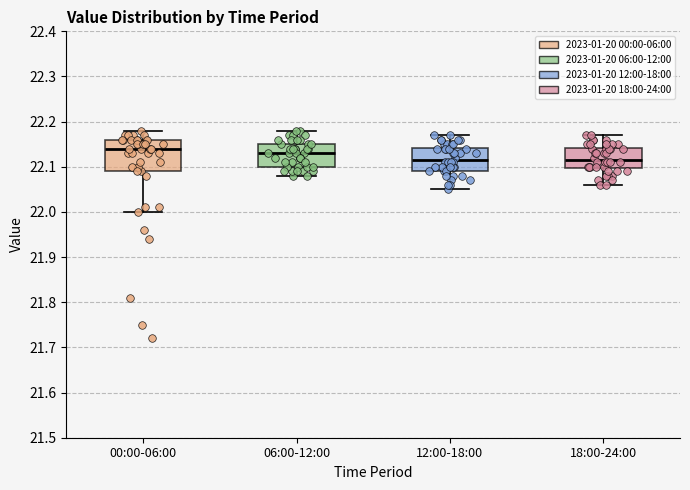

Reading left to right, read every box against the y-axis: the position of its median line, the range the box covers, and the ends of its whiskers. The values are not printed on the chart, so give them approximately, as read against the axis.

00:00-06:00: median 22.14, box 22.09 to 22.16, whiskers 22.00 to 22.18
06:00-12:00: median 22.13, box 22.10 to 22.15, whiskers 22.08 to 22.18
12:00-18:00: median 22.12, box 22.09 to 22.14, whiskers 22.05 to 22.17
18:00-24:00: median 22.12, box 22.10 to 22.14, whiskers 22.06 to 22.17